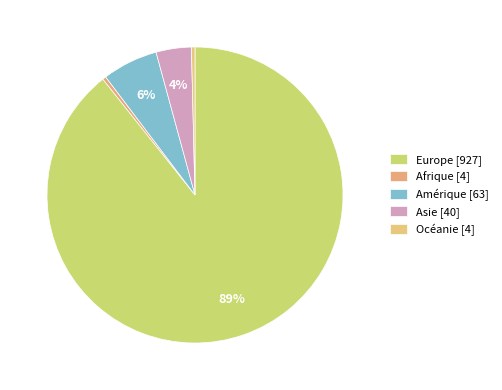

What is the largest slice in the pie chart?

Europe